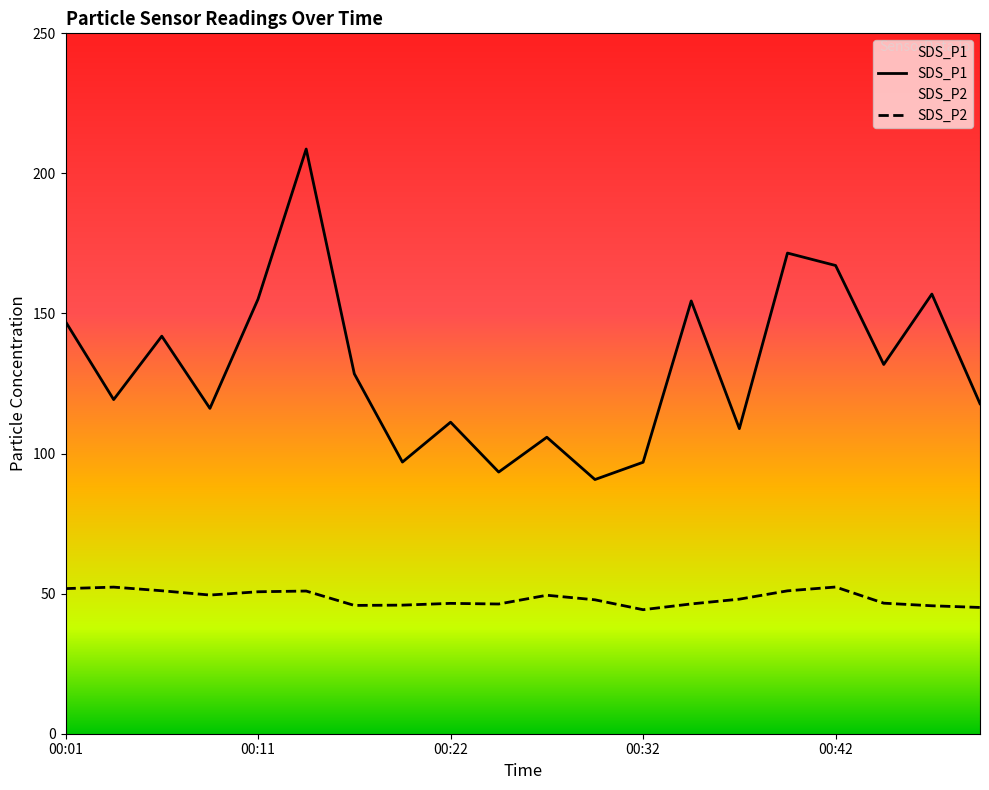

In SDS_P2, how many points are higher than both neighbors (excluding endpoints)?

5